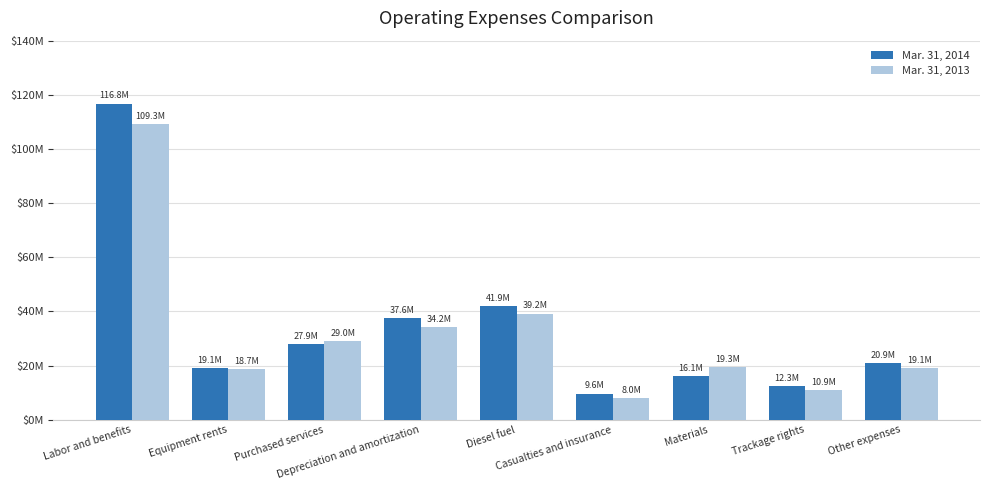

Rank the series at Materials from highest to lowest value.

Mar. 31, 2013, Mar. 31, 2014